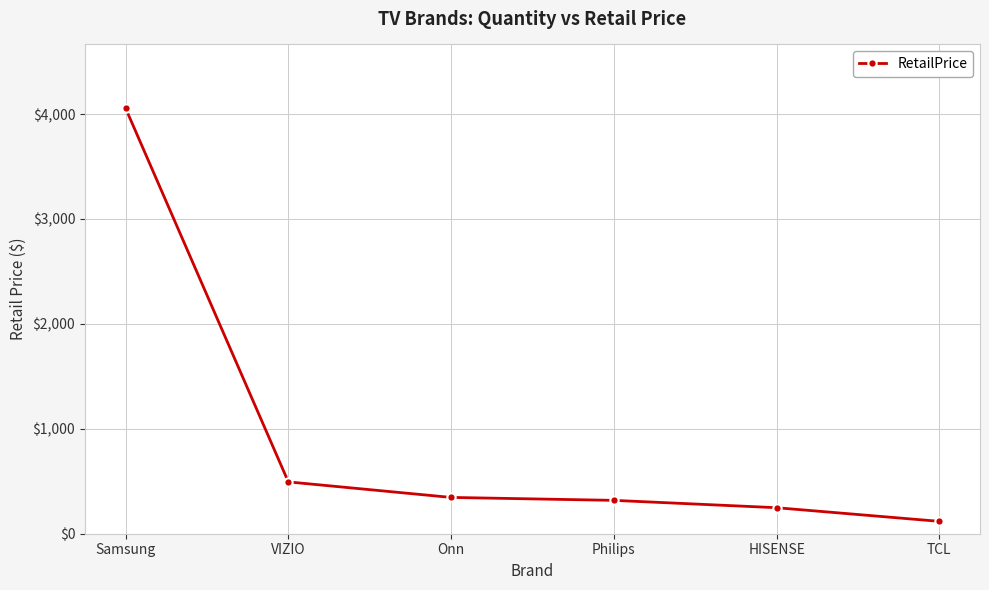

At which label is the value closest to 2086?

VIZIO